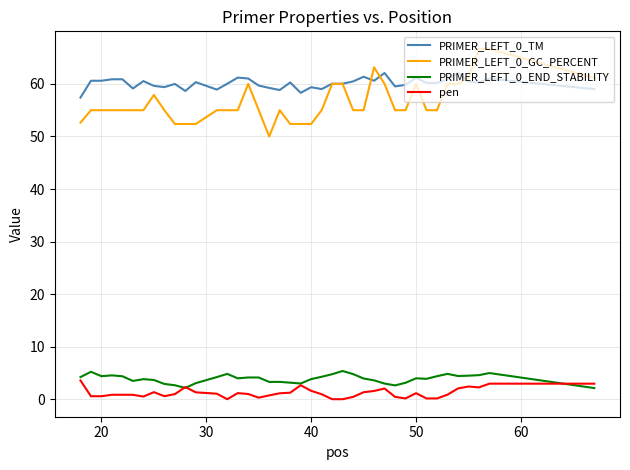

True or false: PRIMER_LEFT_0_END_STABILITY and PRIMER_LEFT_0_TM cross at least once.

False